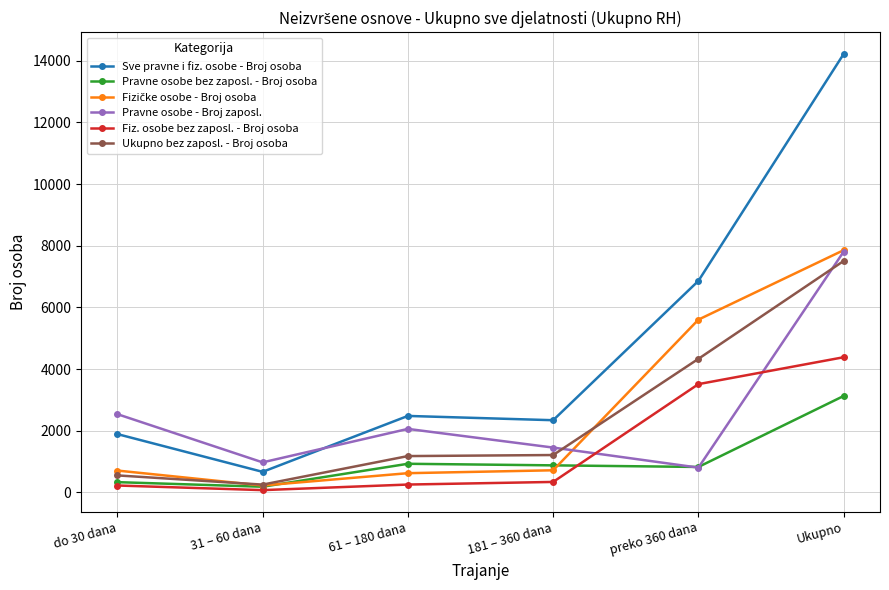

Which series has the widest spread of values?

Sve pravne i fiz. osobe - Broj osoba